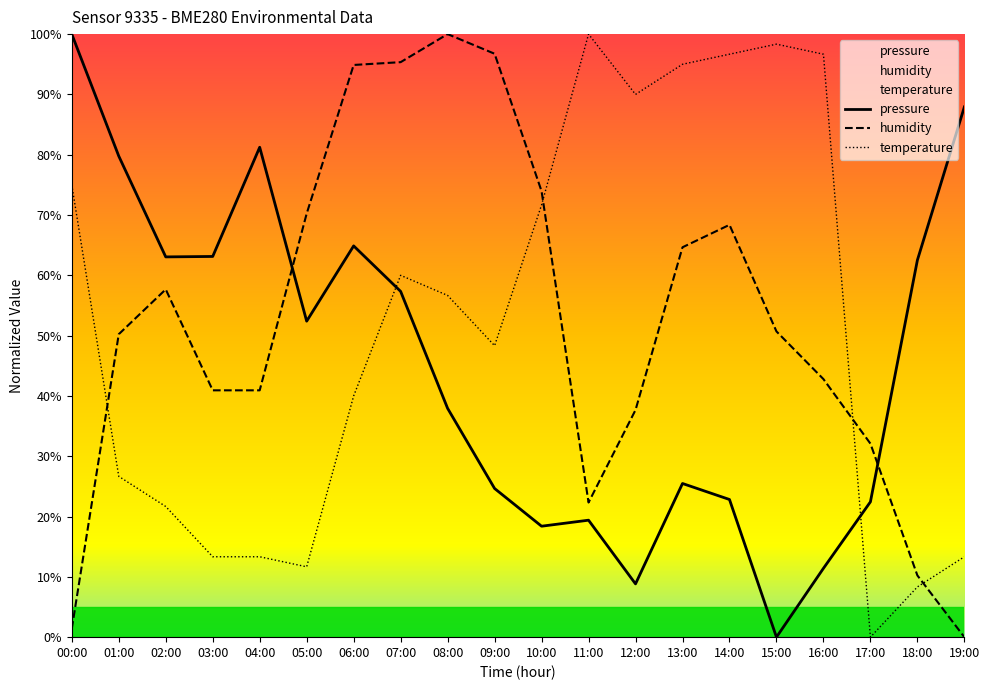

At how many categories does at least one series exceed 4?

20